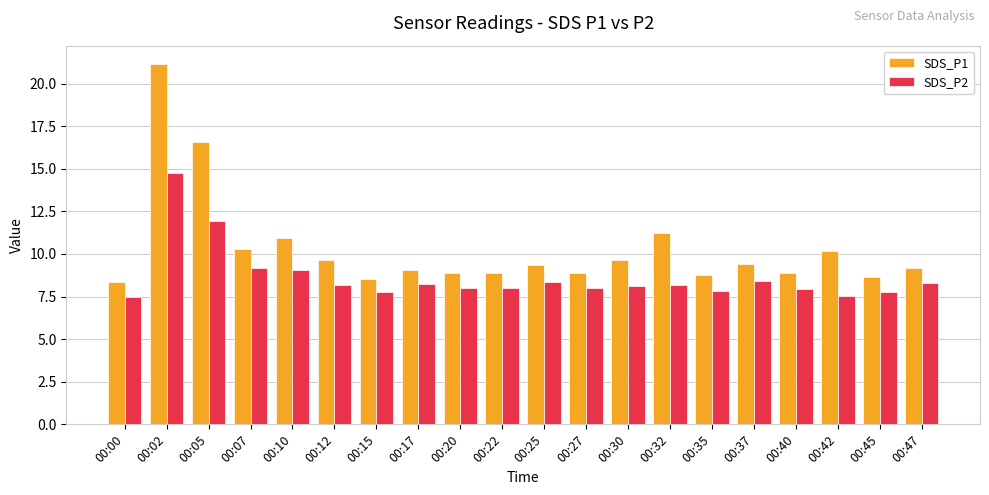

What is the minimum value shown in the chart?

7.5